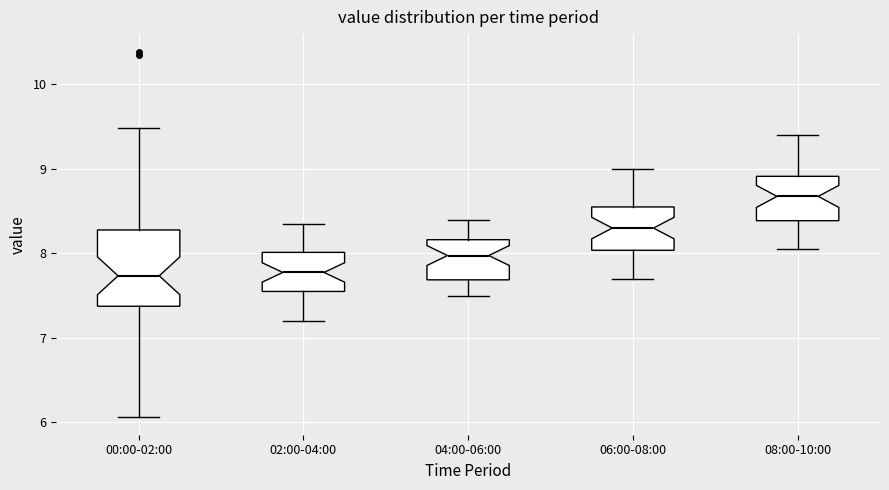

Where does the upper whisker of the box for 06:00-08:00 end on the y-axis? The values are not printed on the chart, so give them approximately, as read against the axis.

9.0